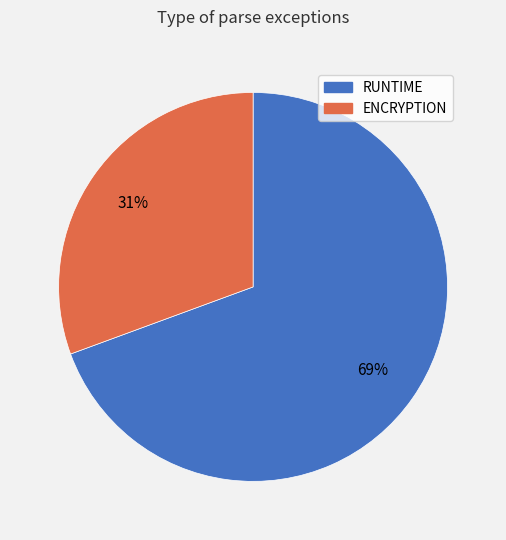

Rank the categories by value from highest to lowest.

RUNTIME, ENCRYPTION